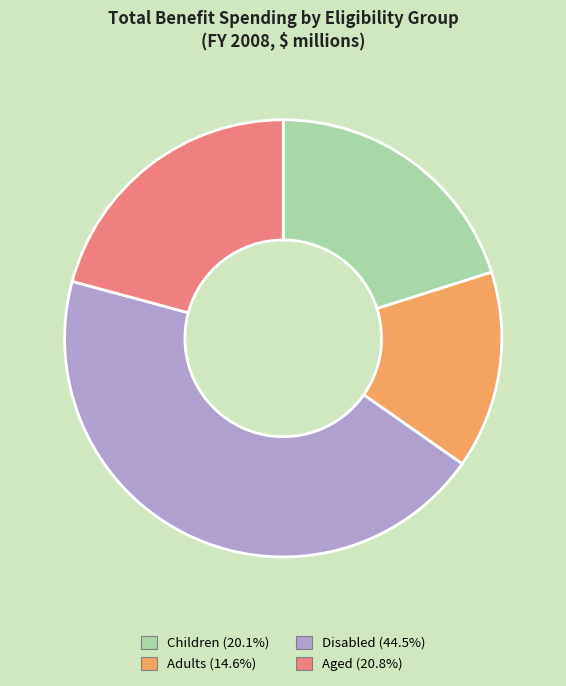

Which has a higher value, Adults or Children?

Children